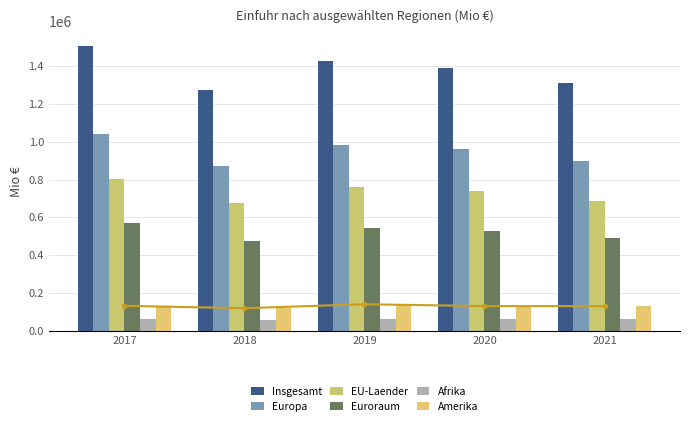

Which category has the lowest value in the Insgesamt series?

2018